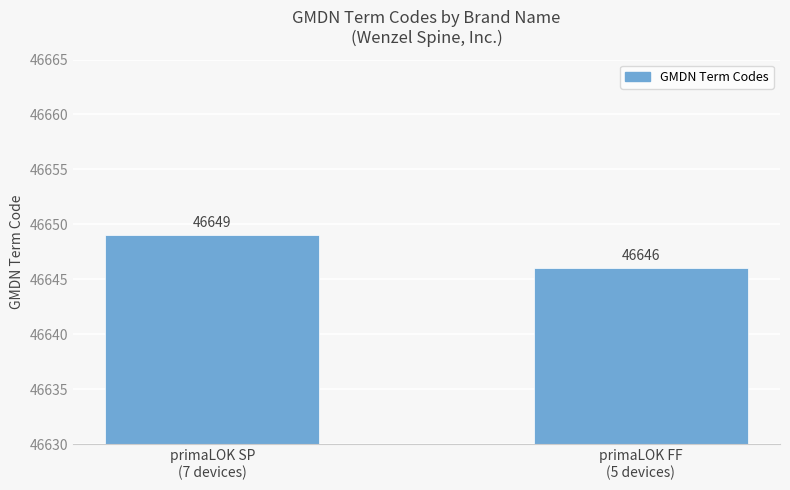

What is the sum of all values?

93295